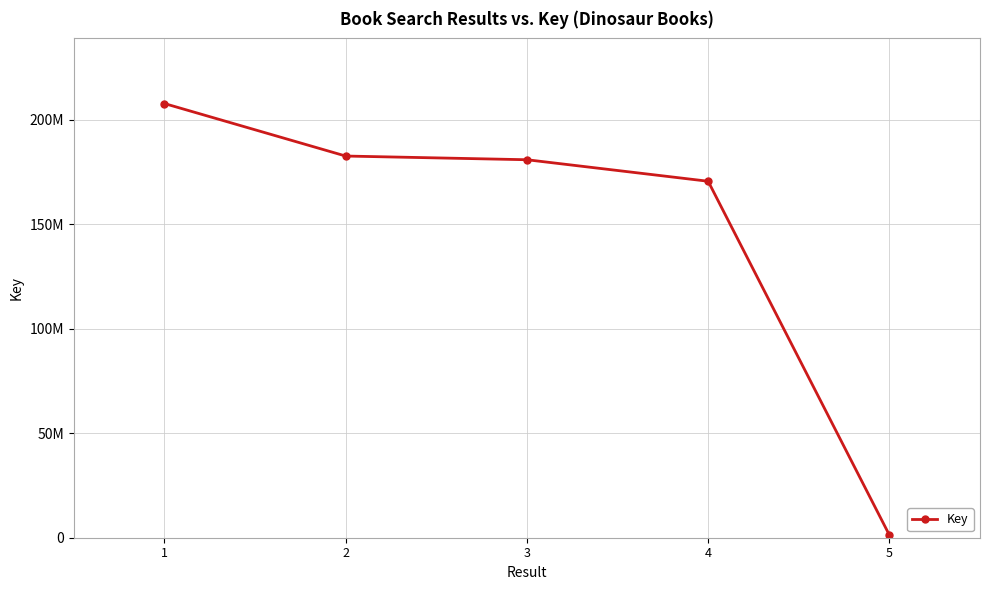

What is the change in value from 2 to 3?

-1769240